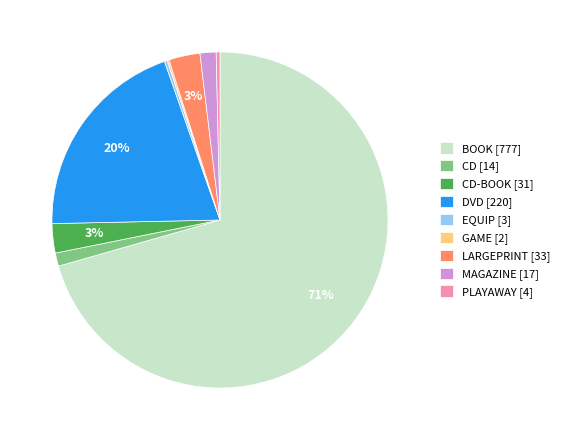

Which slice represents more than half of the pie?

BOOK [777]